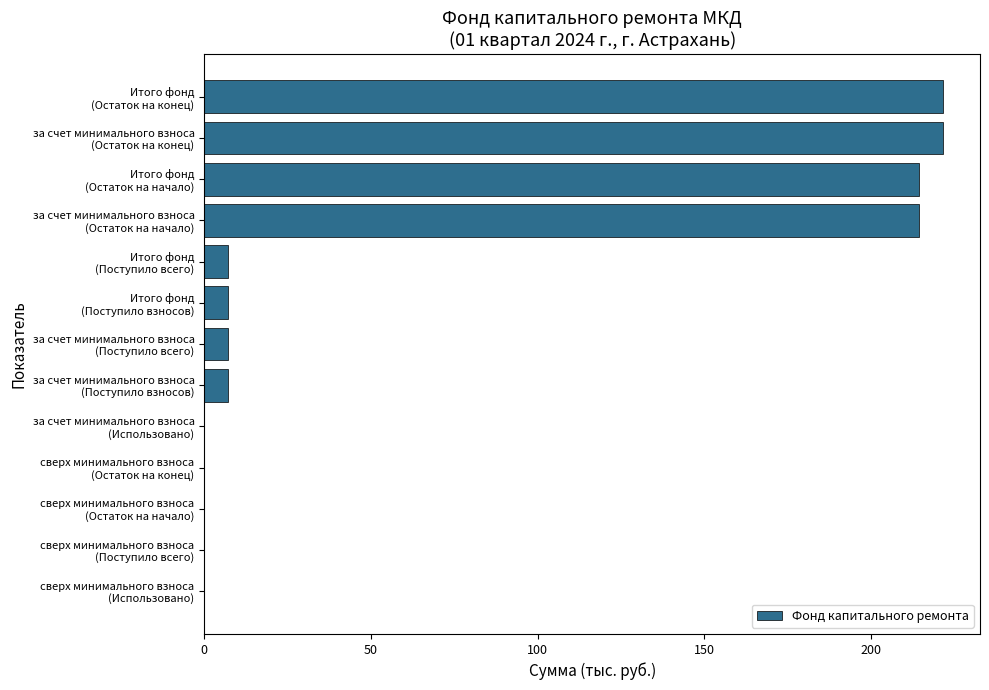

What is the greatest value displayed?

221.5